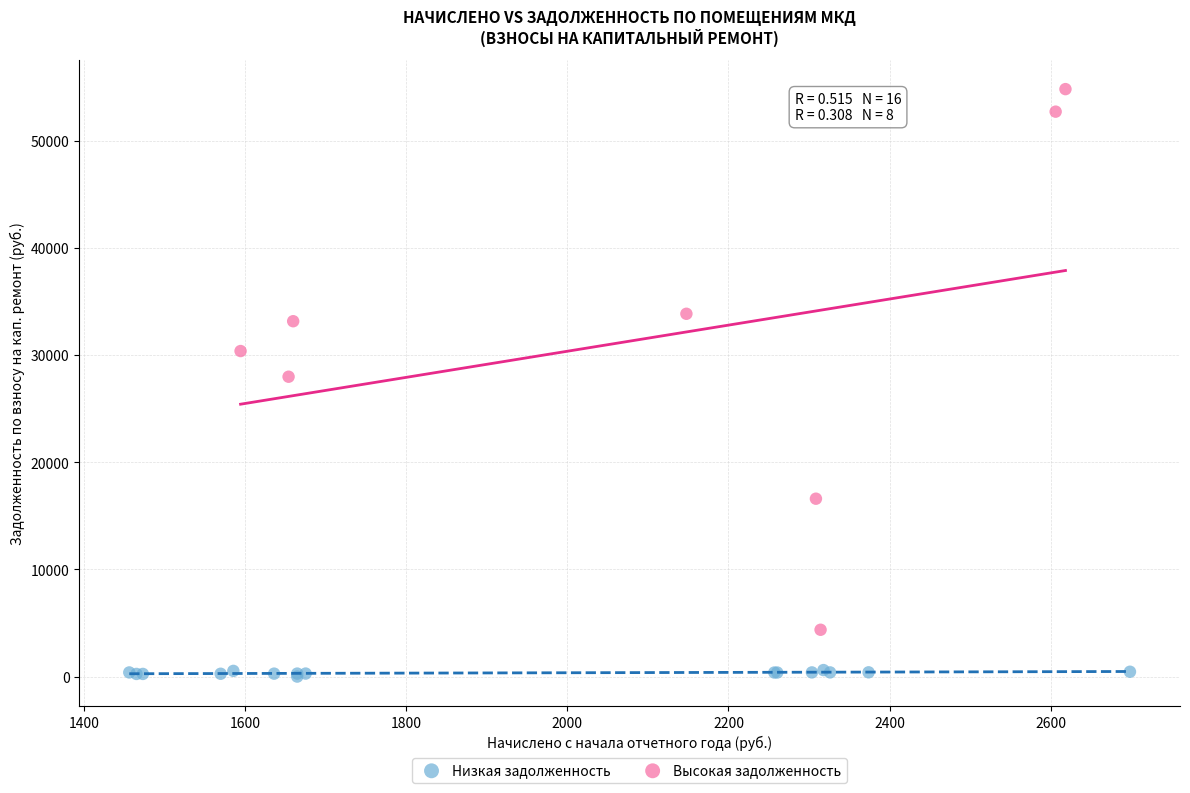

Which series has the largest Y range (max minus min)?

Высокая задолженность